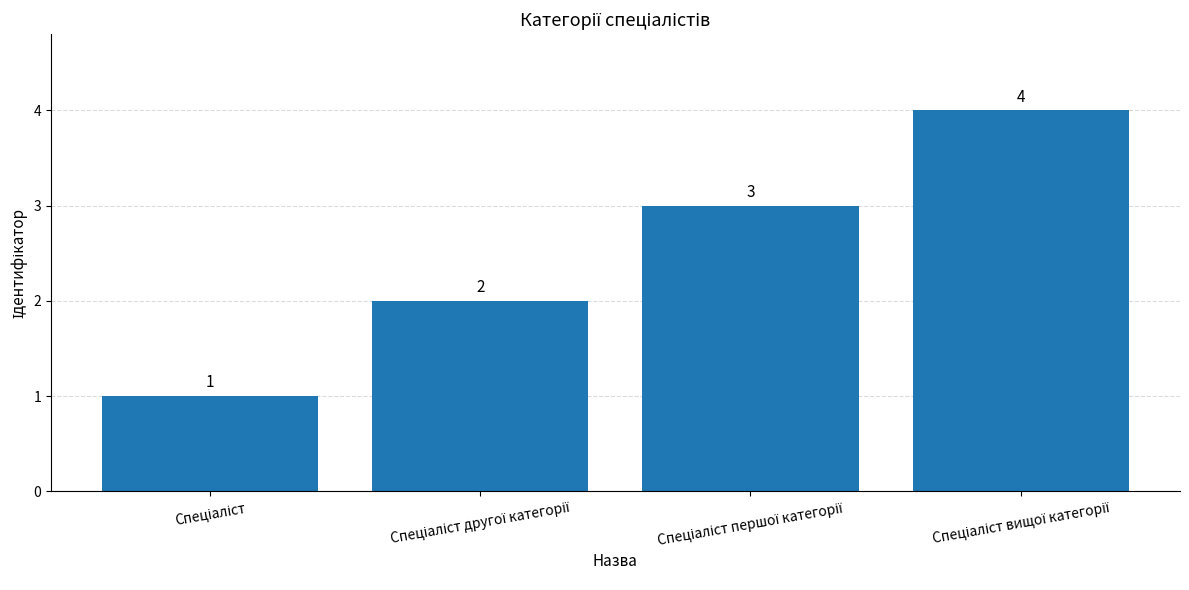

What is the sum of all values?

10